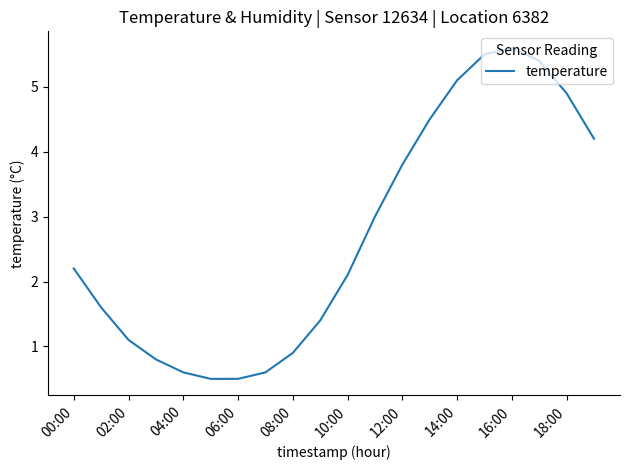

What is the minimum value shown in the chart?

0.5